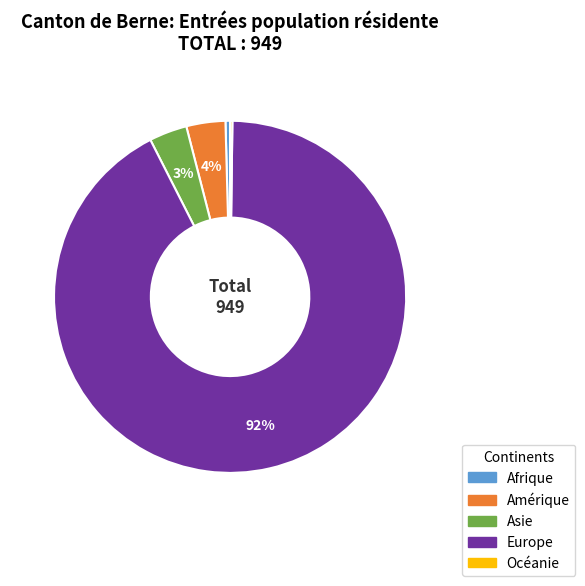

Does any single category account for the majority?

Yes